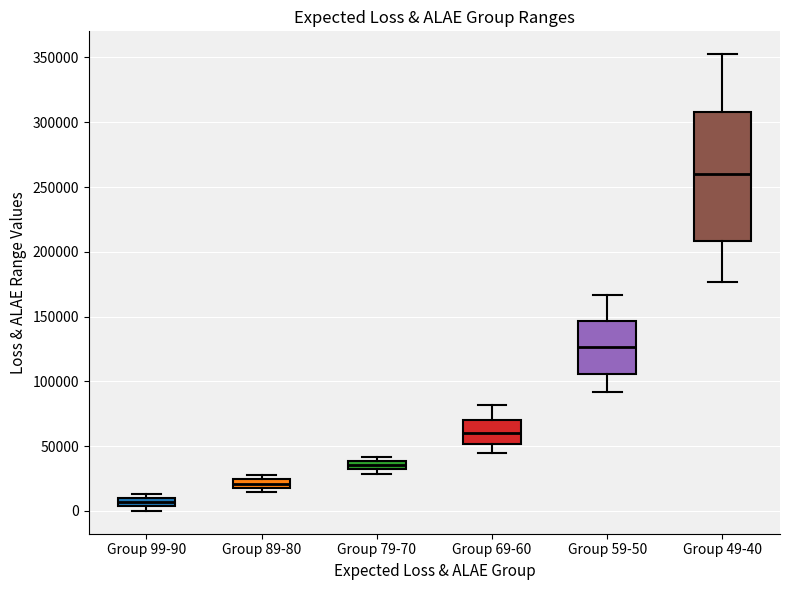

Where is the lower edge of the box for Group 69-60 on the y-axis? The values are not printed on the chart, so give them approximately, as read against the axis.

50000